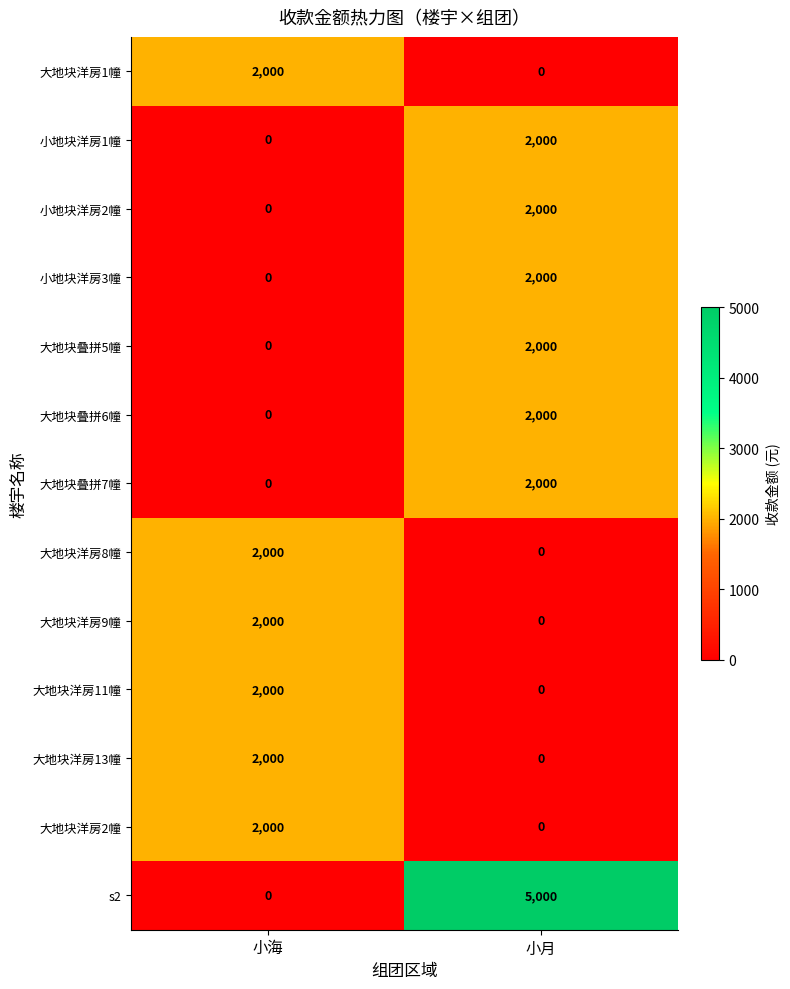

The 大地块洋房11幢 series shows 3397 at 小海. True or false?

False